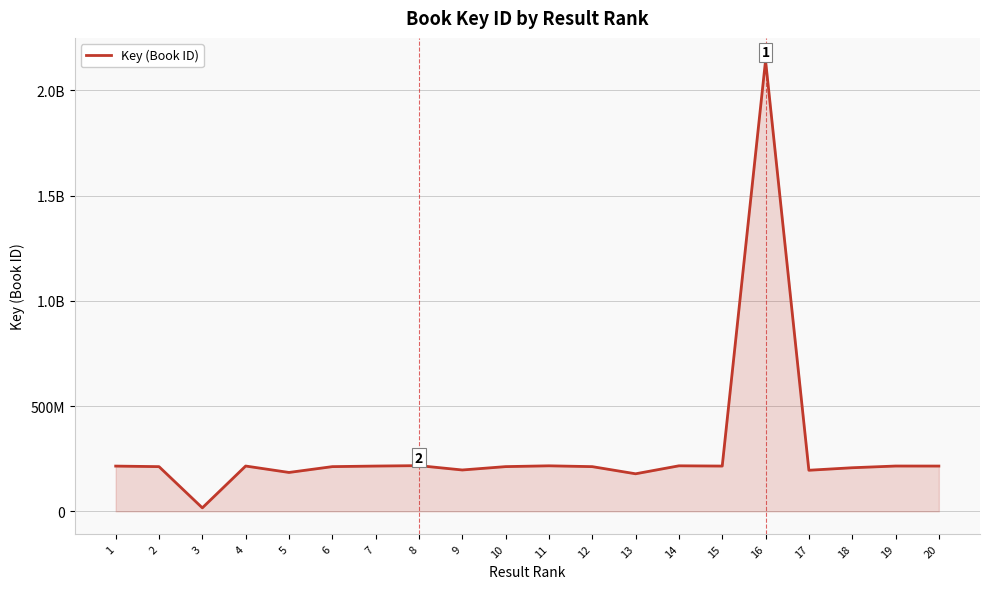

What is the sum of the values at 7 and 16?

2357461116